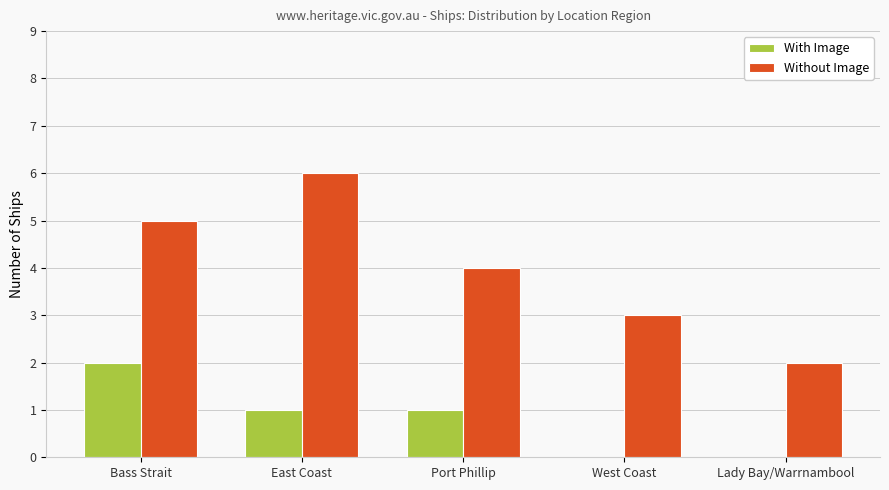

What are all the series names shown in the legend?

With Image, Without Image